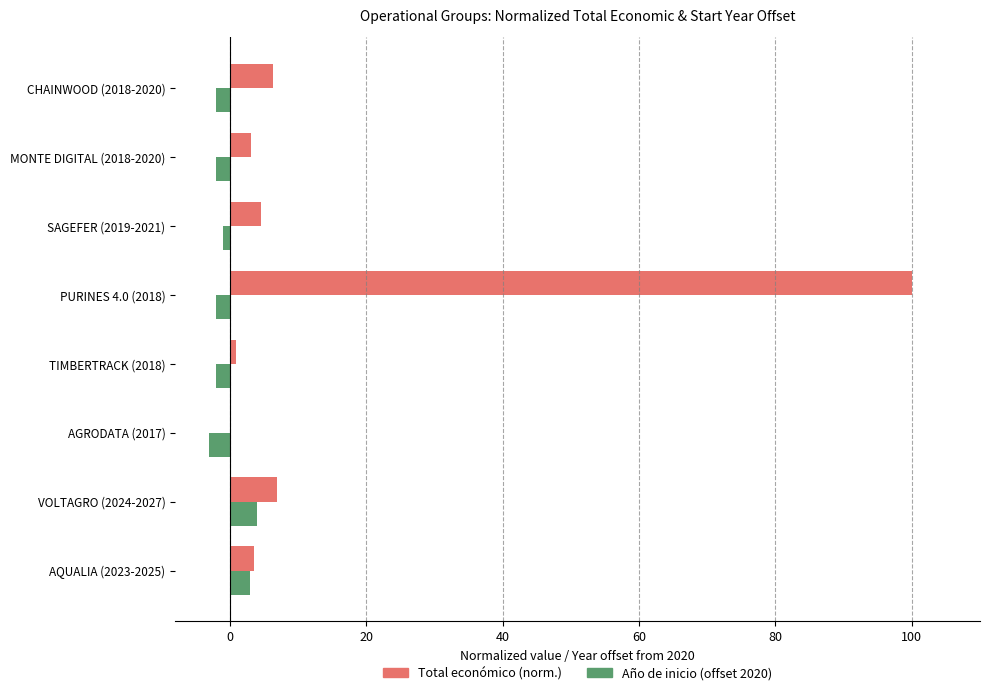

Which category has the highest value across all series?

PURINES 4.0 (2018)